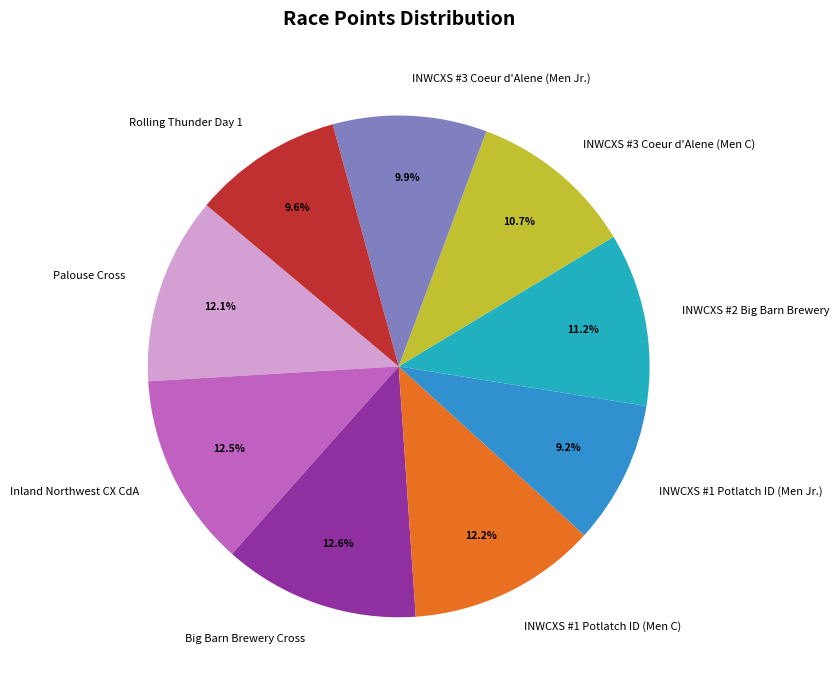

What percentage do INWCXS #1 Potlatch ID (Men C) and INWCXS #1 Potlatch ID (Men Jr.) together represent?

21.4%